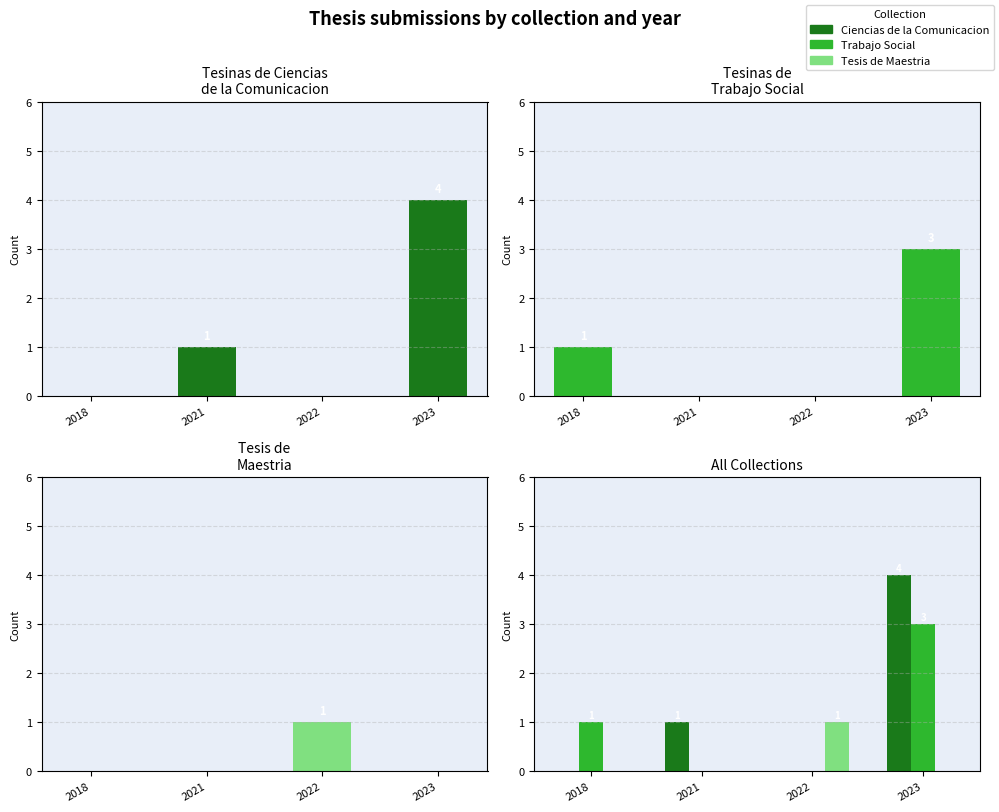

How many data points in Tesinas de Trabajo Social are above 1?

1